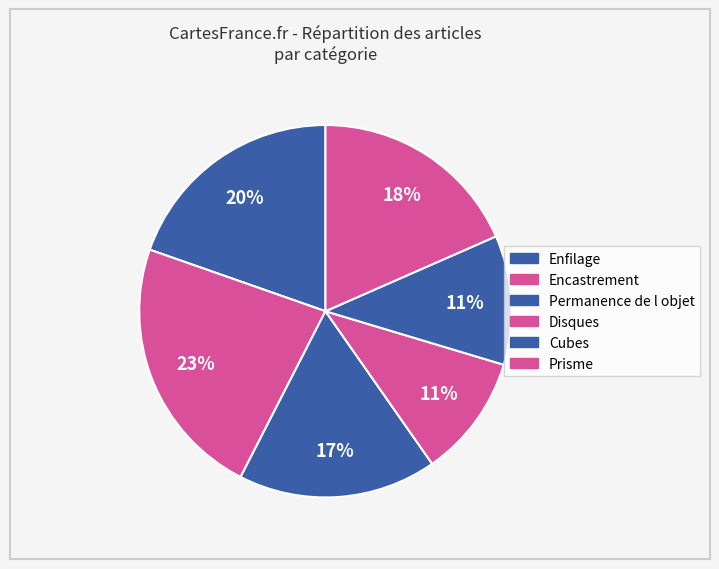

The Disques slice represents 11% of the pie. True or false?

True